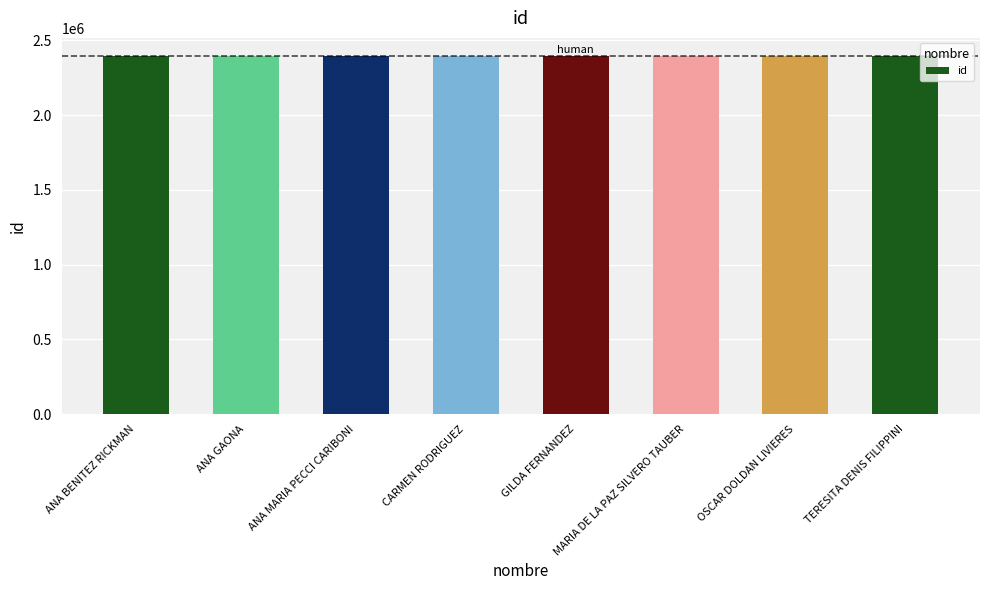

What value does the data have at TERESITA DENIS FILIPPINI?

2396225